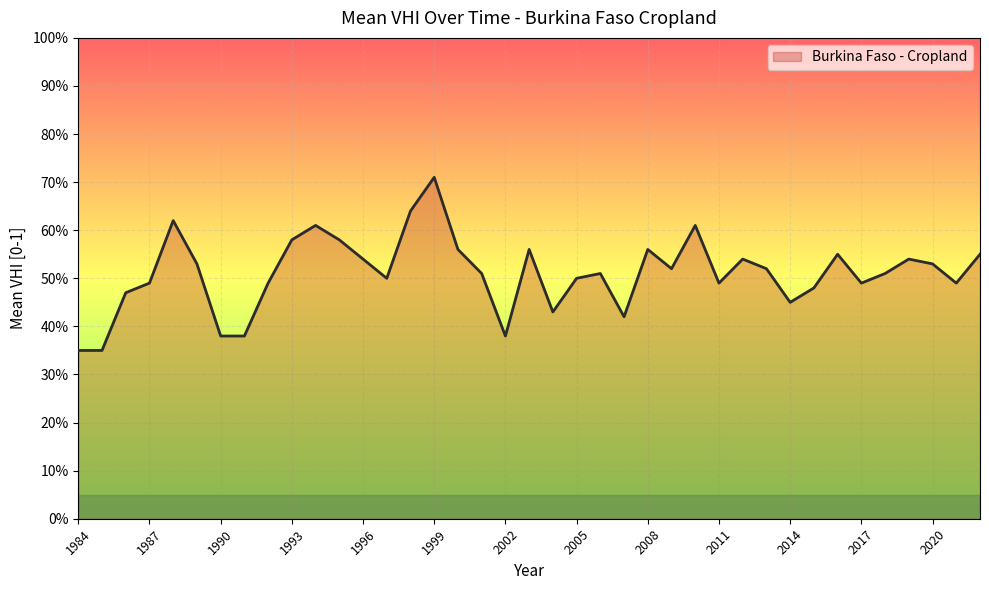

Does the chart have visible grid lines?

Yes